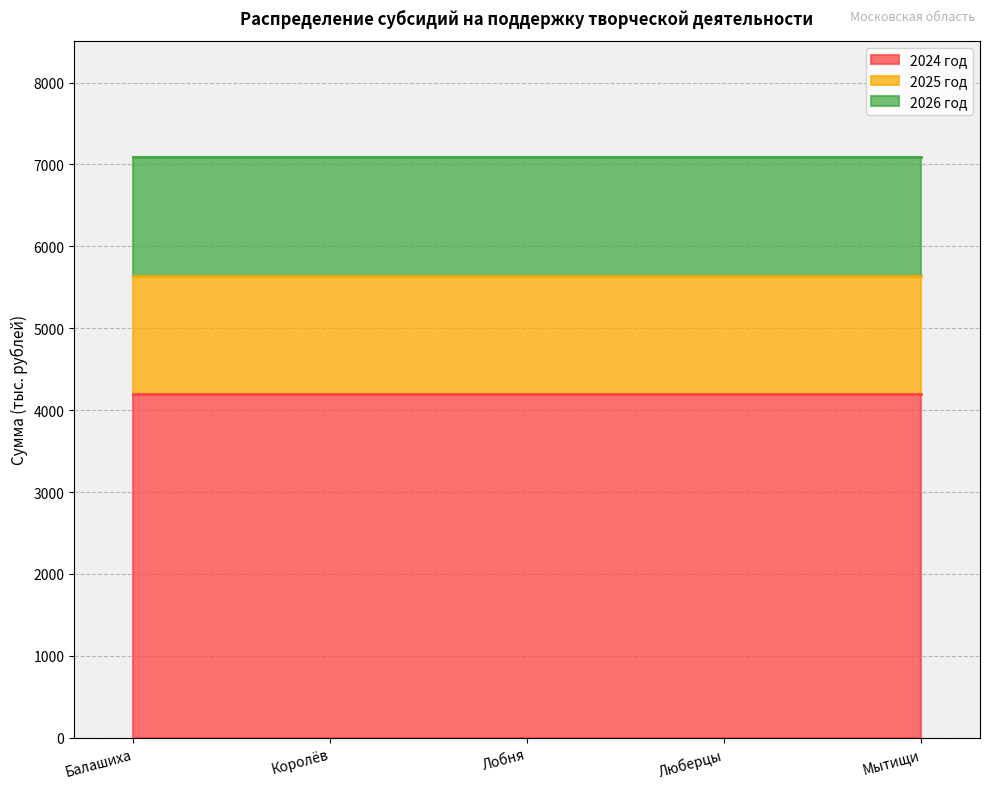

Reading right to left, extract all data points from this chart.

2024 год: 4196.2	4196.2	4196.2	4196.2	4196.2
2025 год: 1442.5	1442.5	1442.5	1442.5	1442.5
2026 год: 1452.6	1452.6	1452.6	1452.6	1452.6